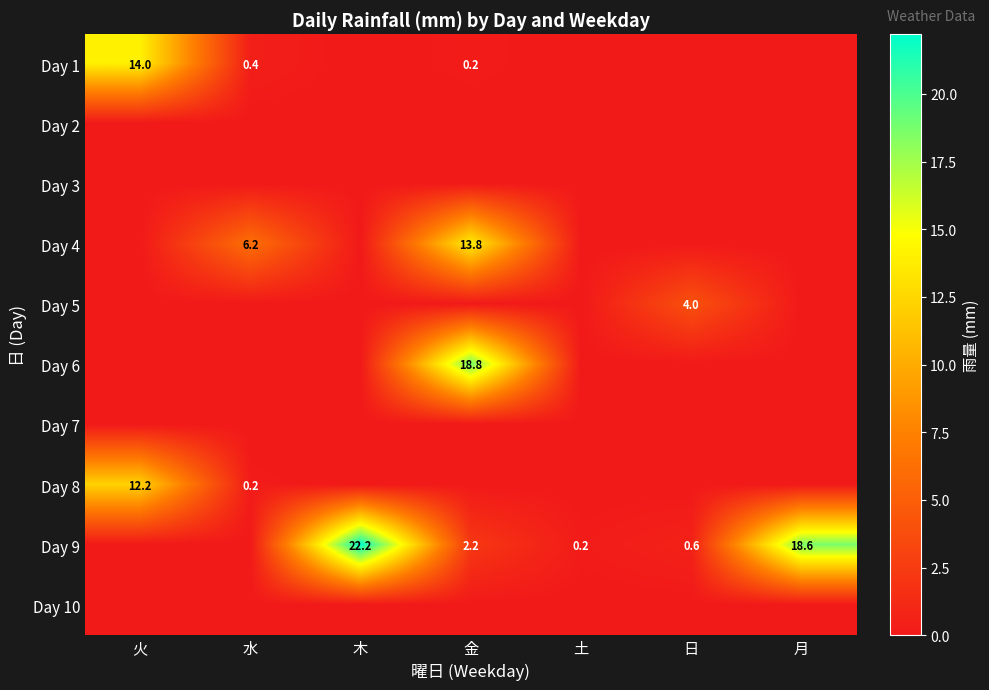

The value of Day 4 at 金 is 13.8. True or false?

True